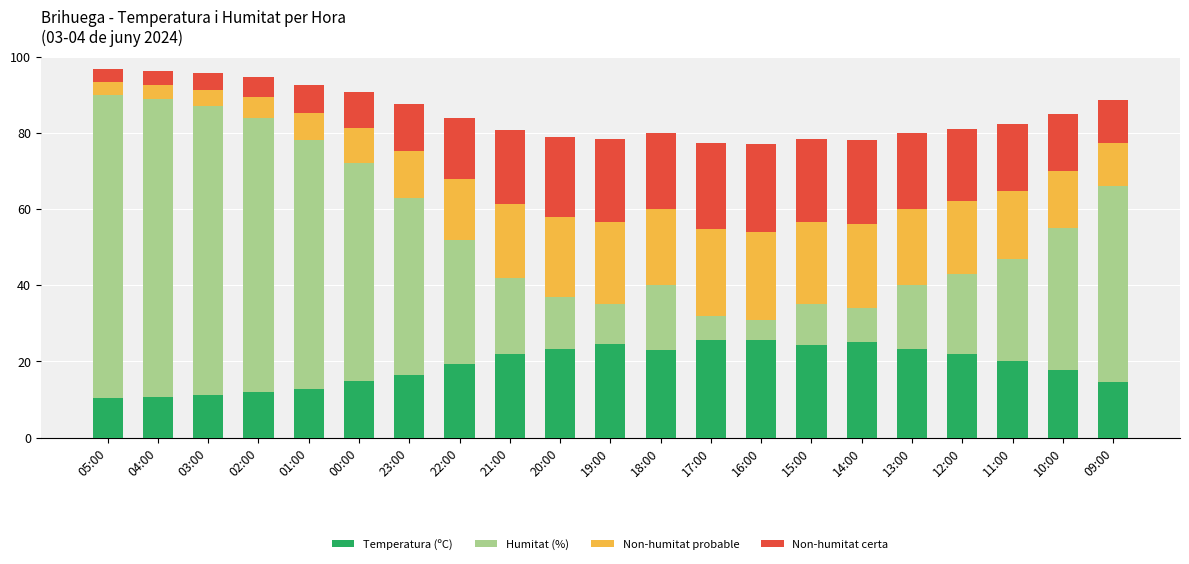

What is the total value across all series at 22:00?

84.0